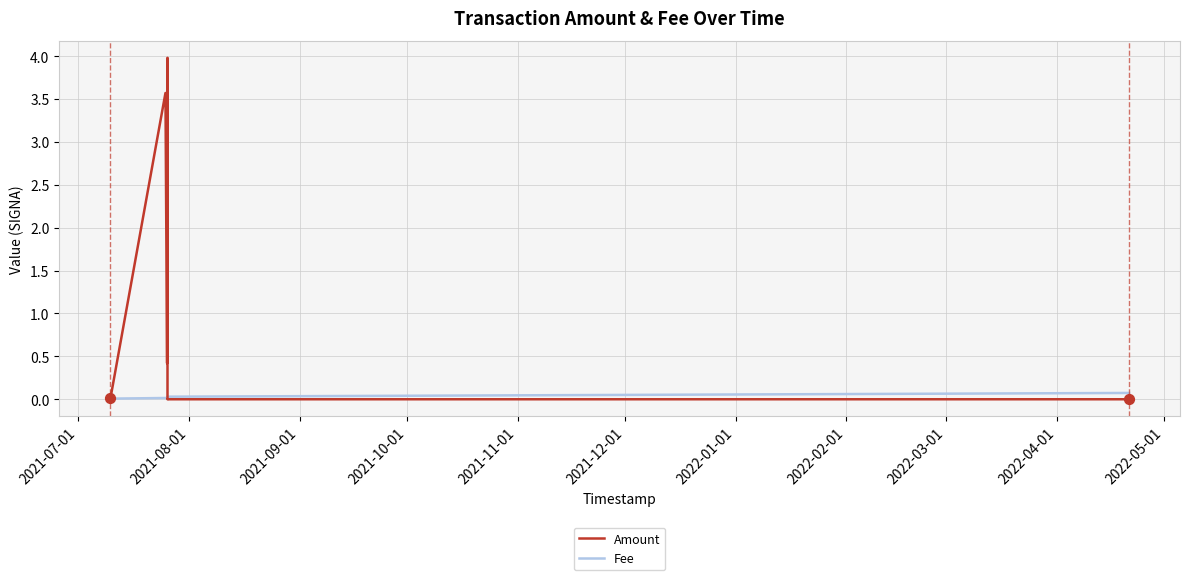

Which series reaches the maximum Y coordinate?

Amount